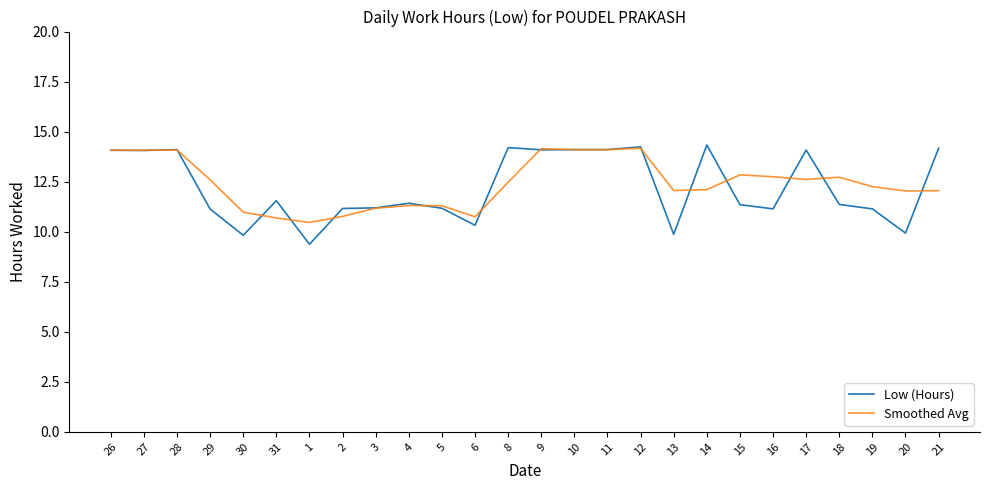

Which series has the widest spread of values?

Low (Hours)